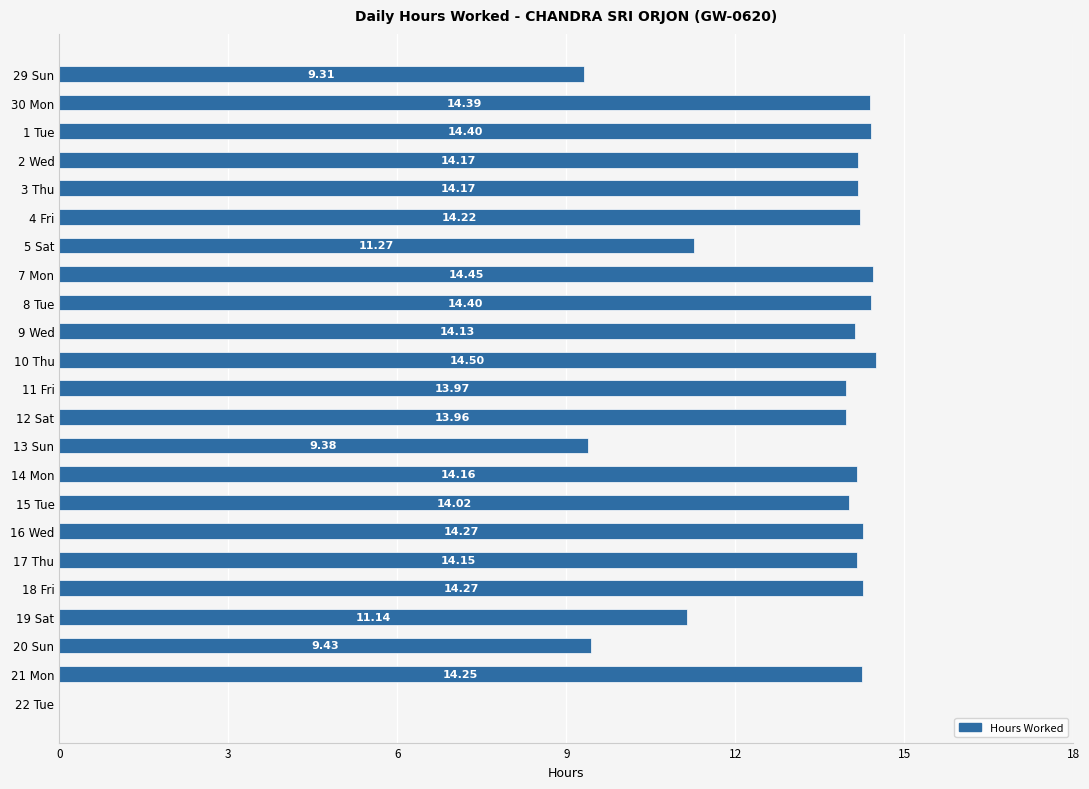

What is the change in value from 5 Sat to 20 Sun?

-1.8